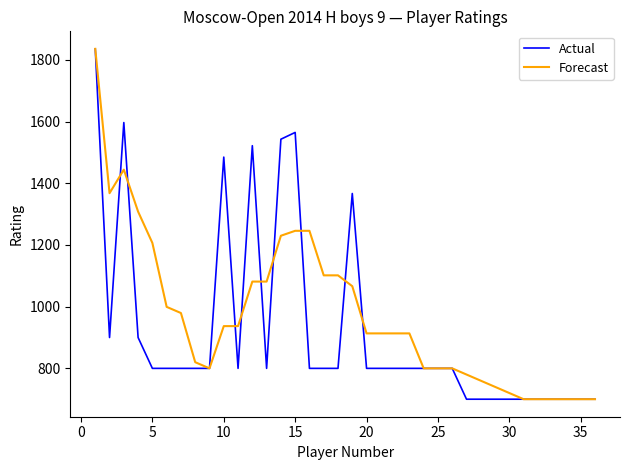

What is the difference between the second highest and second lowest values in the Forecast series?

744.3